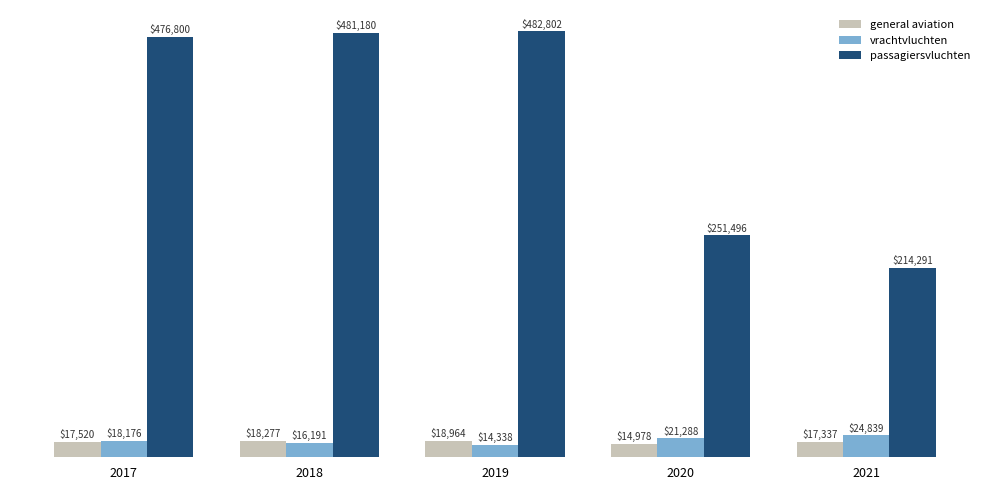

What is the difference between the maximum and second lowest values in the general aviation series?

1627